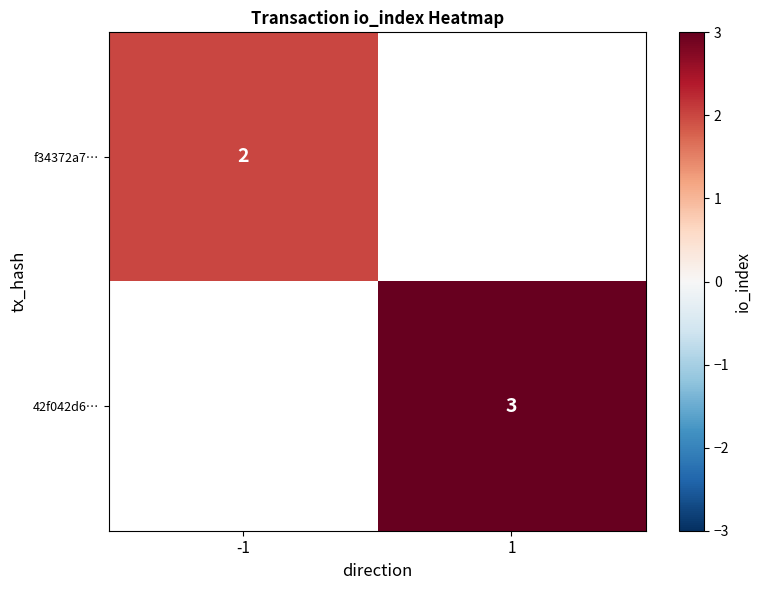

The value of f34372a7… at -1 is 2. True or false?

True